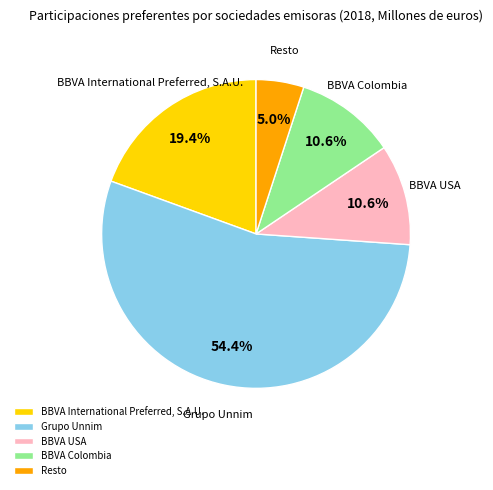

Is it true that Grupo Unnim is 40% of the pie?

False